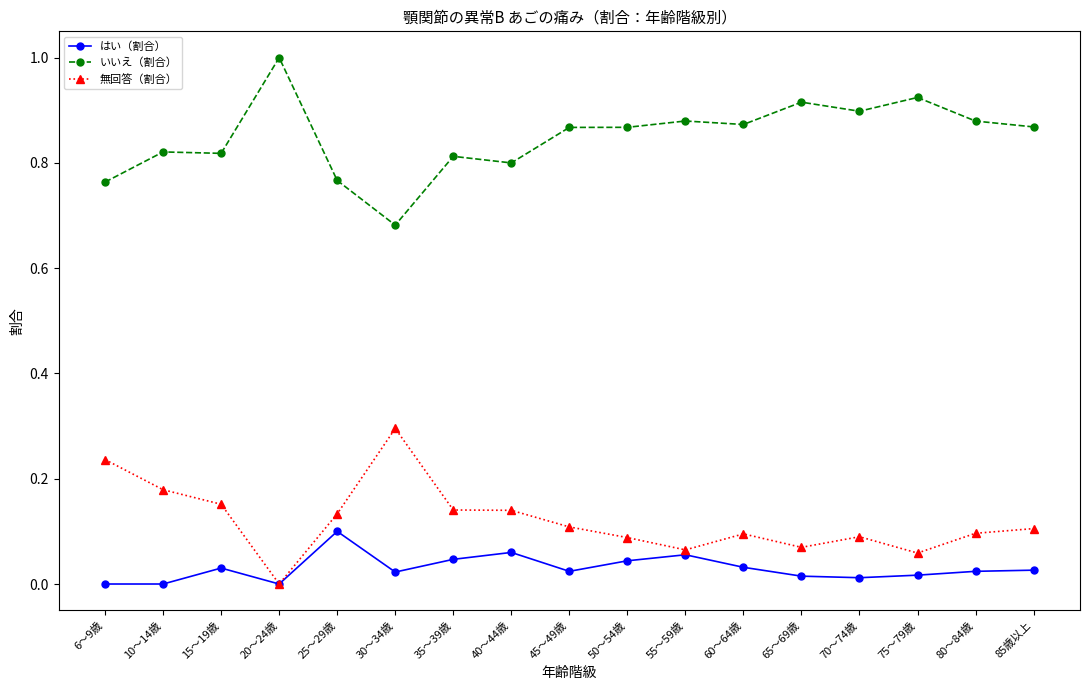

The value of いいえ（割合） at 10～14歳 is 1.2. True or false?

False